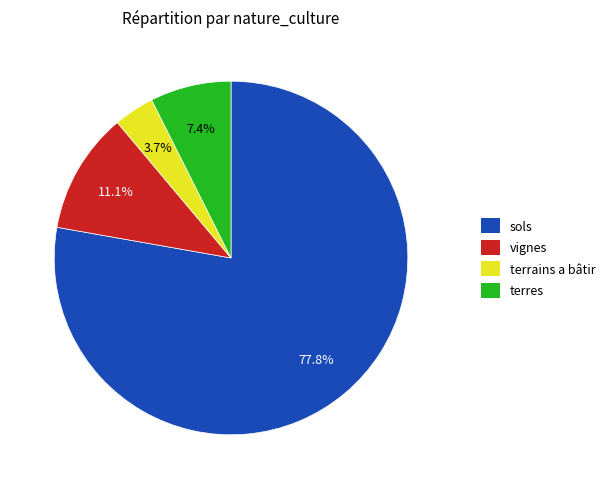

Rank the categories by value from lowest to highest.

terrains a bâtir, terres, vignes, sols